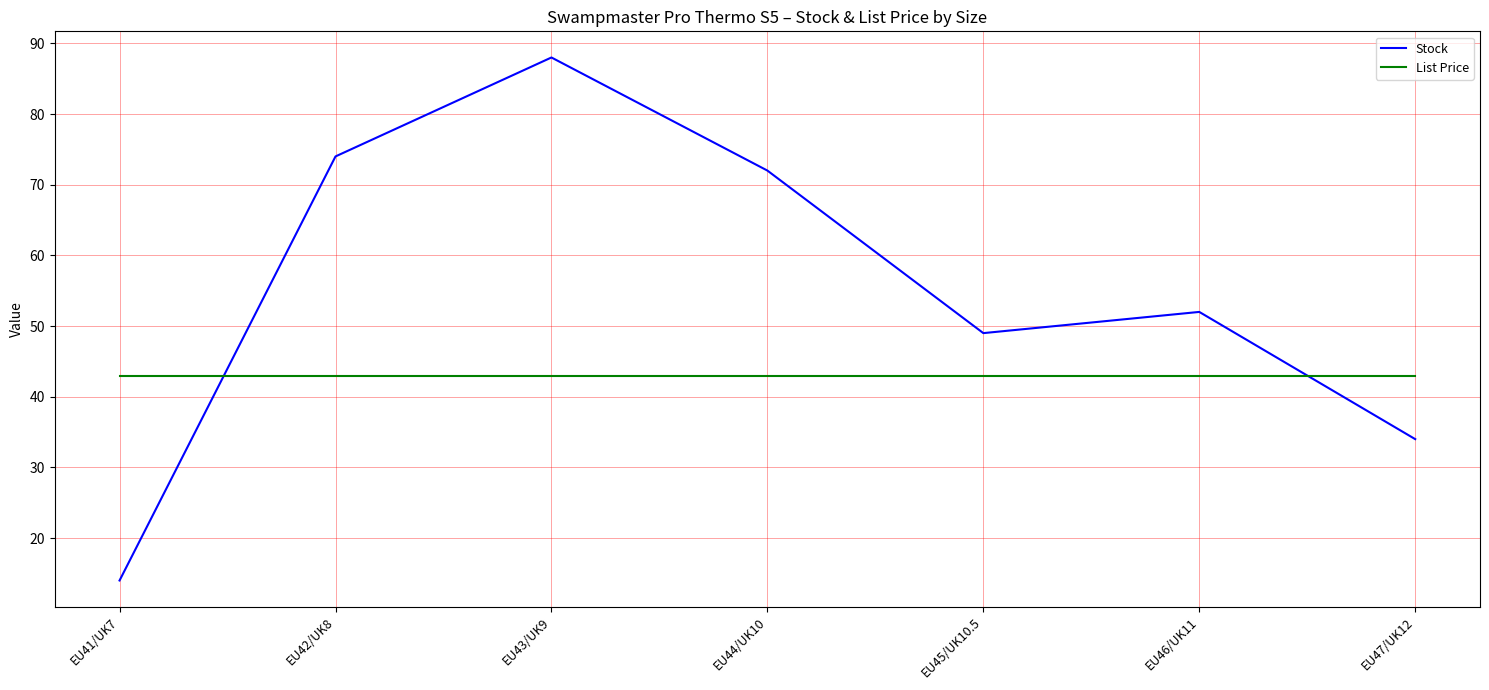

What are all the series names shown in the legend?

Stock, List Price